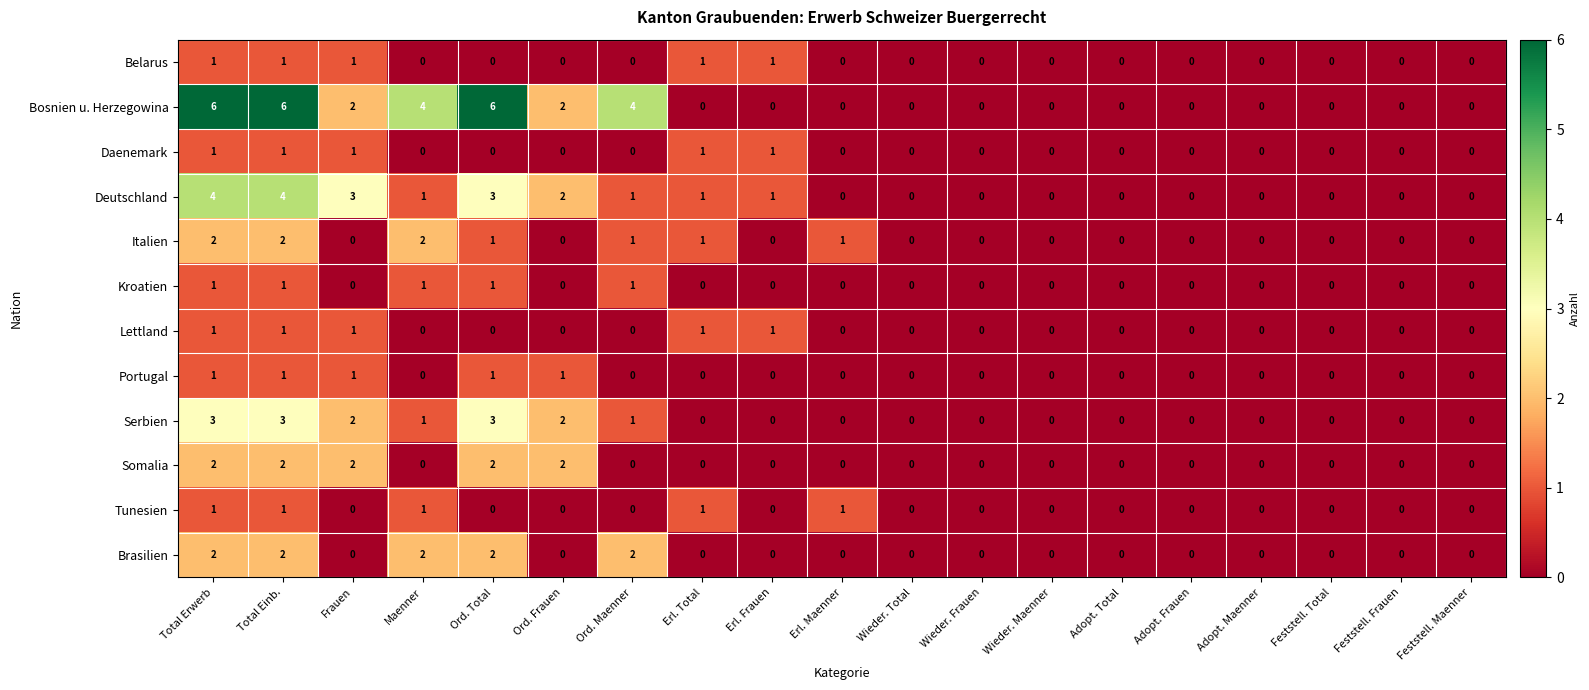

Which series has the widest spread of values?

Bosnien u. Herzegowina